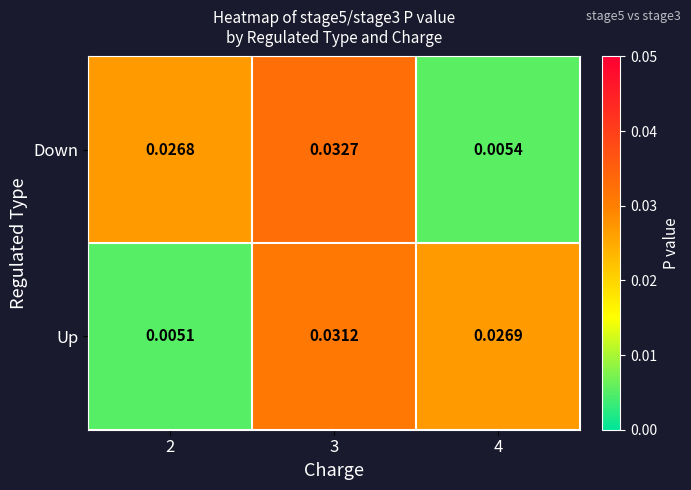

At which category is the sum across all series the highest?

3